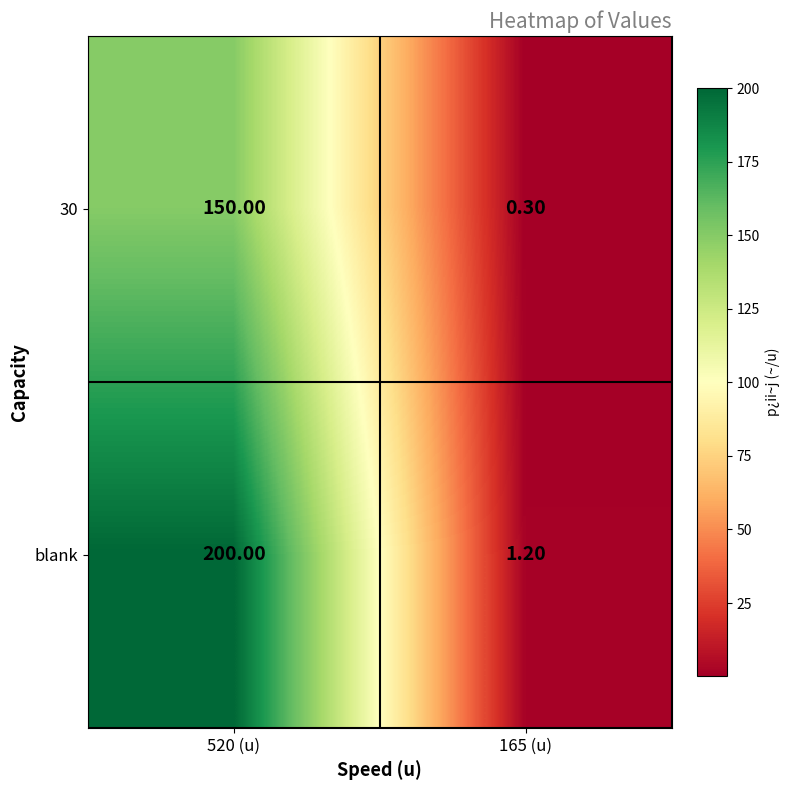

List the series in order of their peak value, lowest first.

30, blank